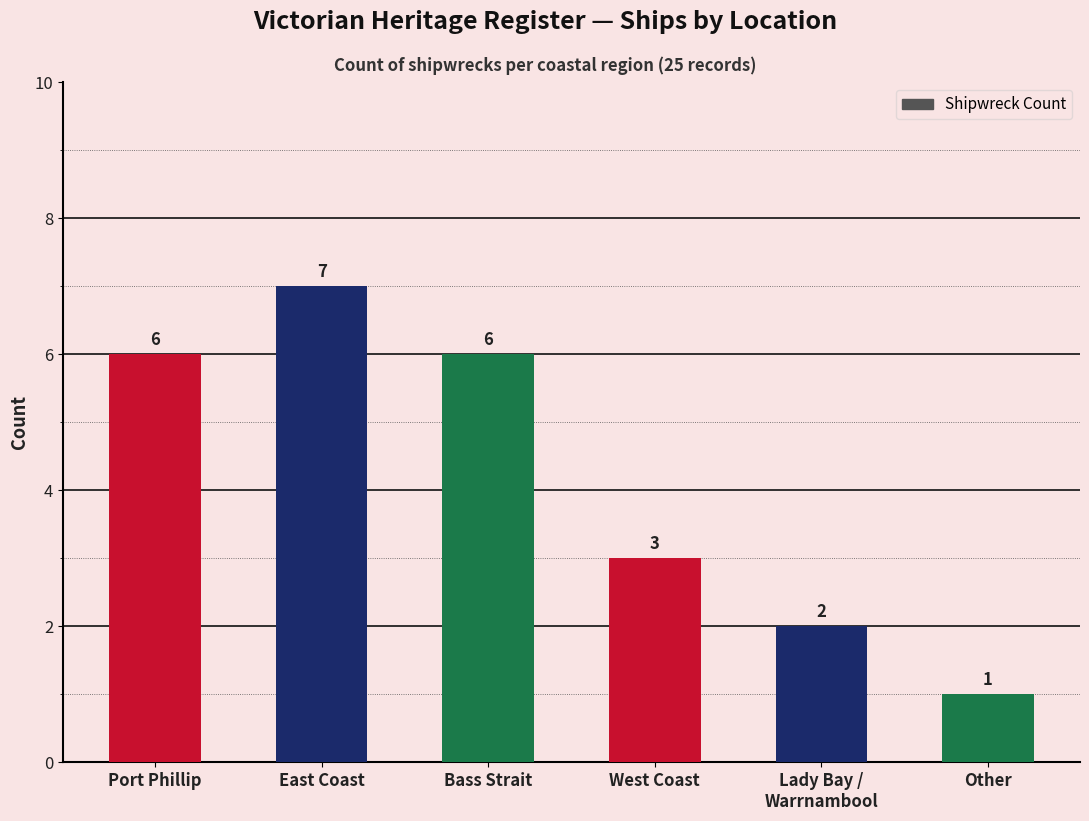

Approximately how many times larger is the value at Lady Bay /
Warrnambool compared to East Coast?

0.3